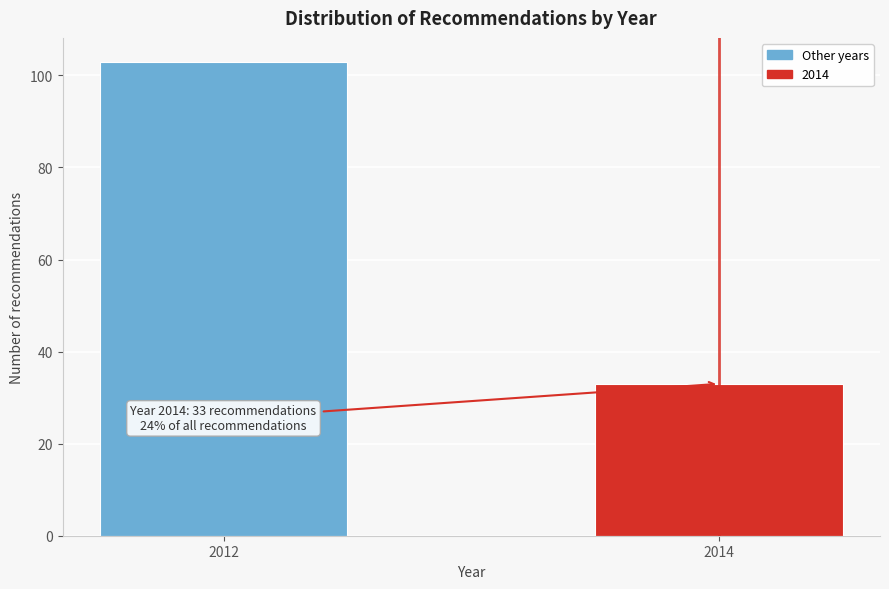

Reading right to left, extract all data points from this chart.

33	103